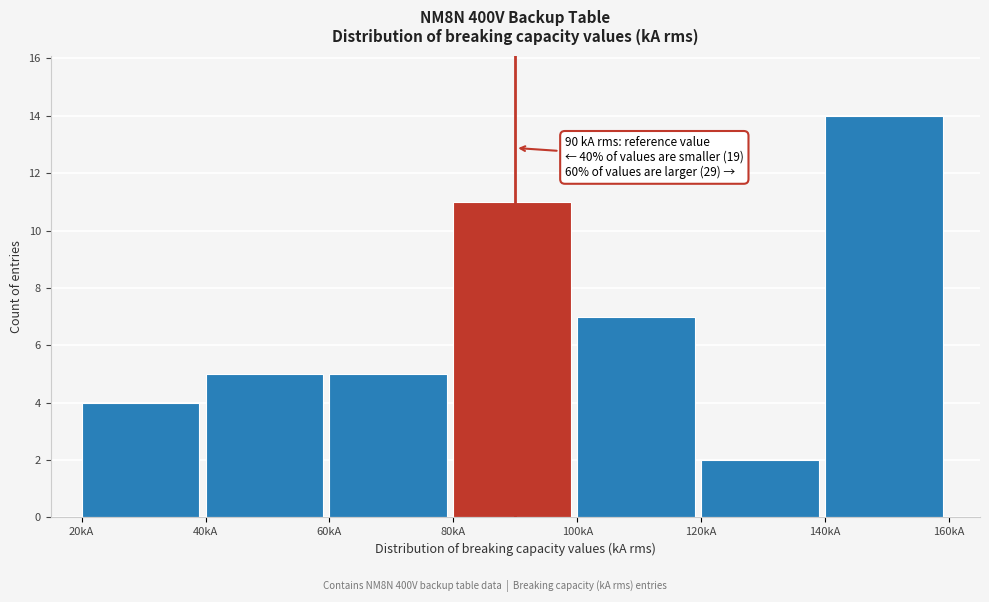

Over which range of the x-axis is the bar tallest?

140 to 160